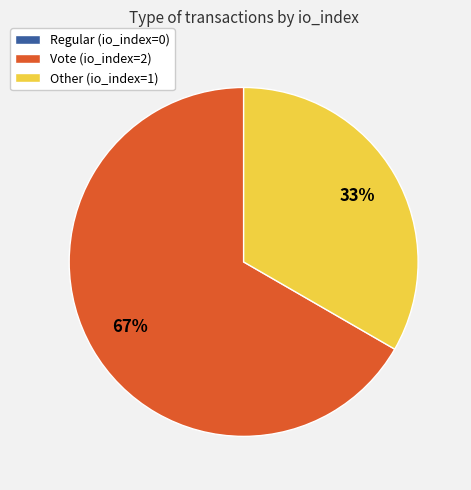

Approximately how many times larger is the value at Vote (io_index=2) compared to Other (io_index=1)?

2.0